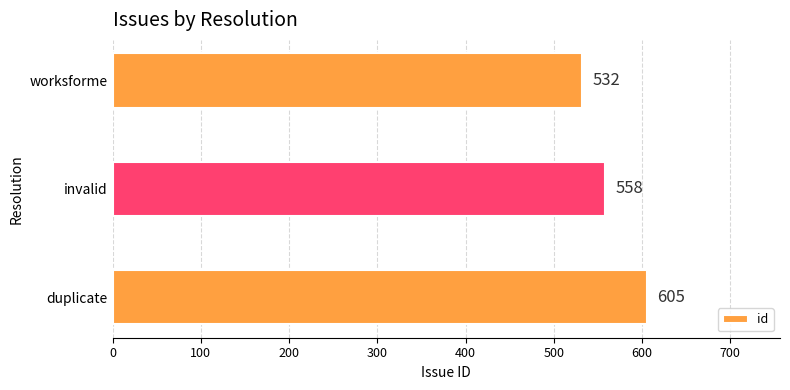

At which label is the value closest to 568?

invalid